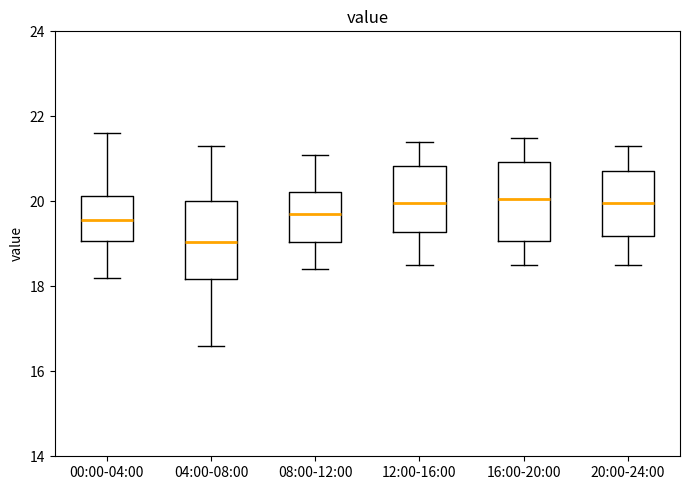

Reading left to right, read every box against the y-axis: the position of its median line, the range the box covers, and the ends of its whiskers. The values are not printed on the chart, so give them approximately, as read against the axis.

00:00-04:00: median 19.6, box 19.0 to 20.2, whiskers 18.2 to 21.6
04:00-08:00: median 19.0, box 18.2 to 20.0, whiskers 16.6 to 21.4
08:00-12:00: median 19.8, box 19.0 to 20.2, whiskers 18.4 to 21.2
12:00-16:00: median 20.0, box 19.2 to 20.8, whiskers 18.6 to 21.4
16:00-20:00: median 20.0, box 19.0 to 21.0, whiskers 18.6 to 21.6
20:00-24:00: median 20.0, box 19.2 to 20.8, whiskers 18.6 to 21.4